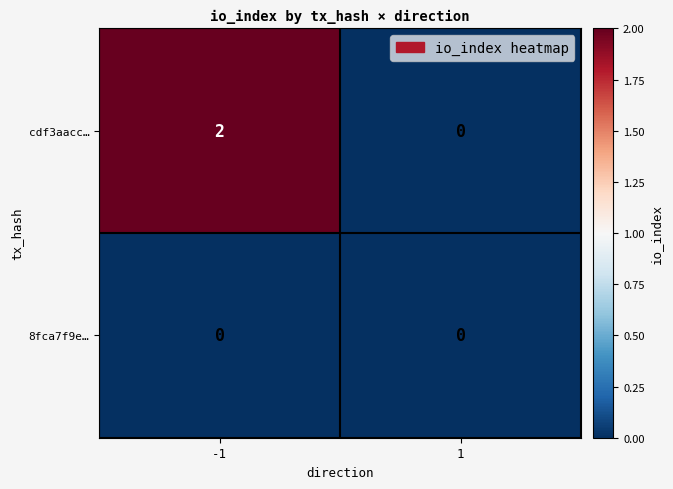

Reading left to right, what are all the values shown in this chart?

cdf3aacc…: -1=2	1=0
8fca7f9e…: -1=0	1=0